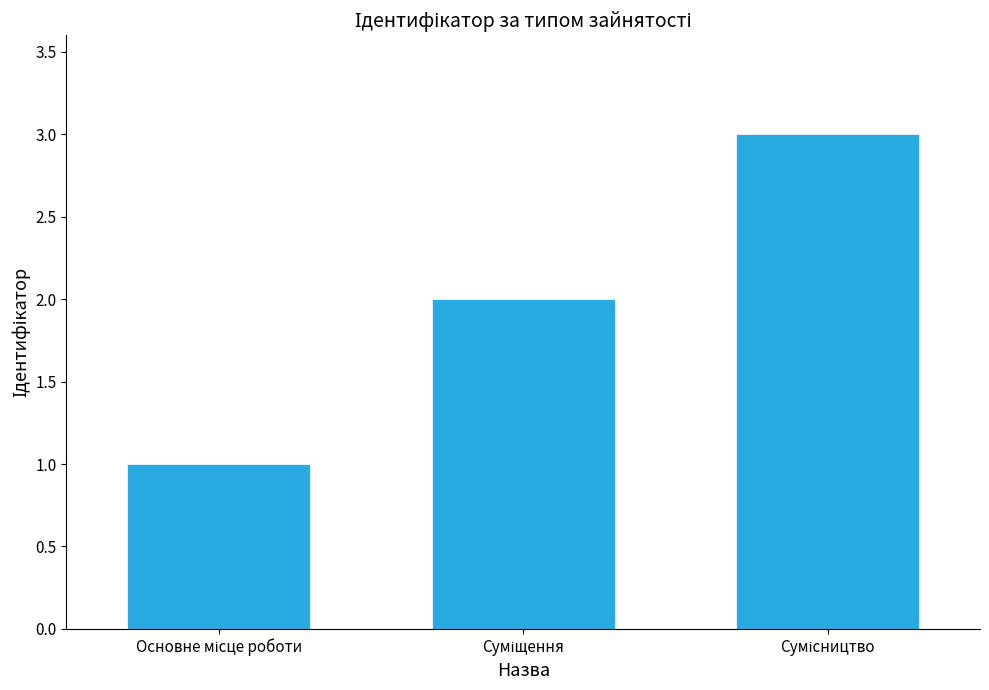

What is the sum of all values?

6